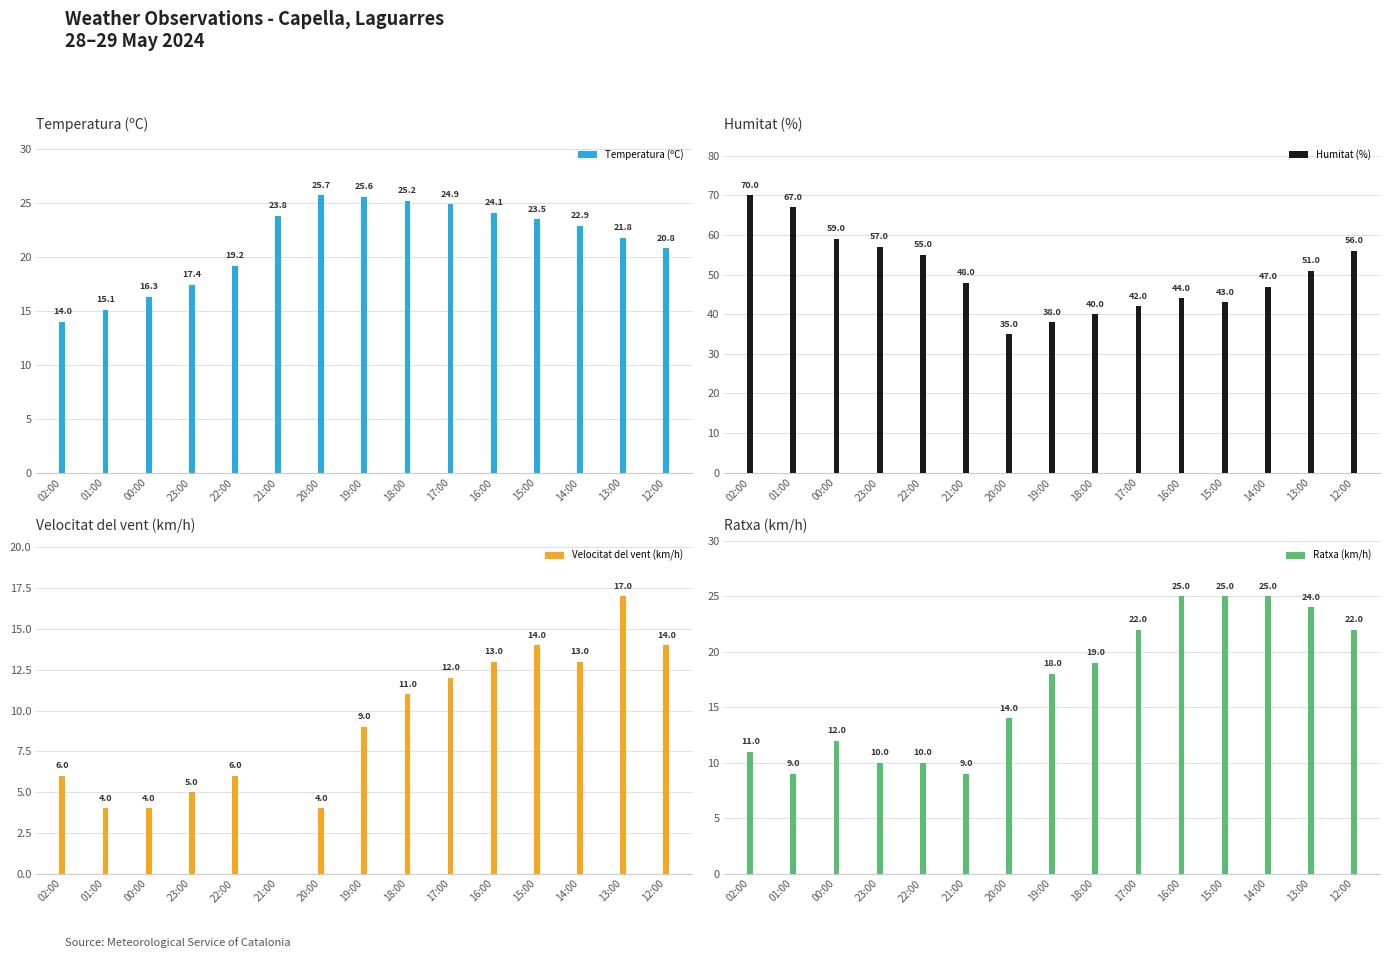

At which category is the sum across all series the highest?

13:00